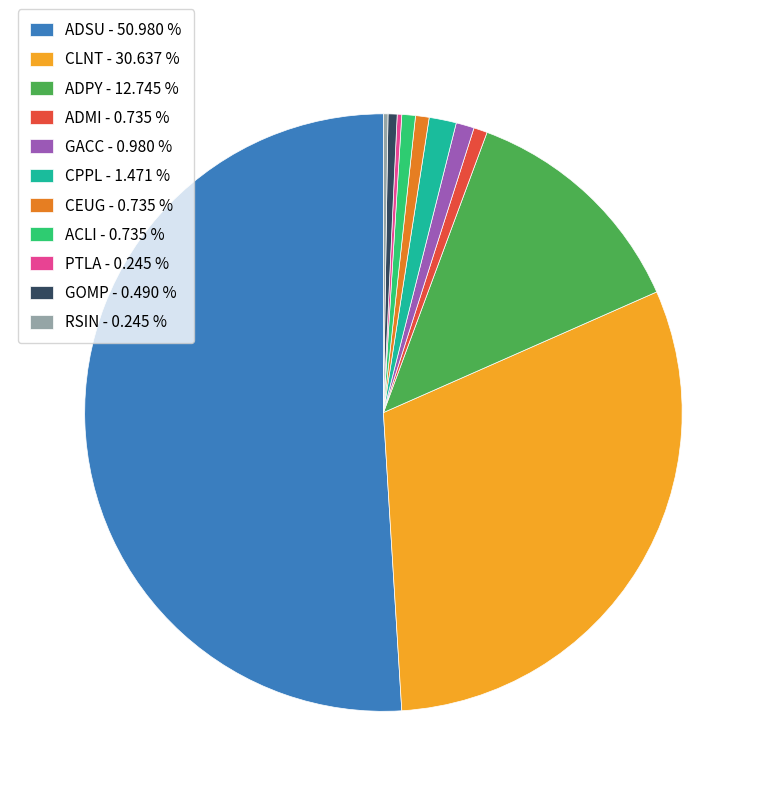

Between GOMP - 0.490 % and CLNT - 30.637 %, which is larger?

CLNT - 30.637 %